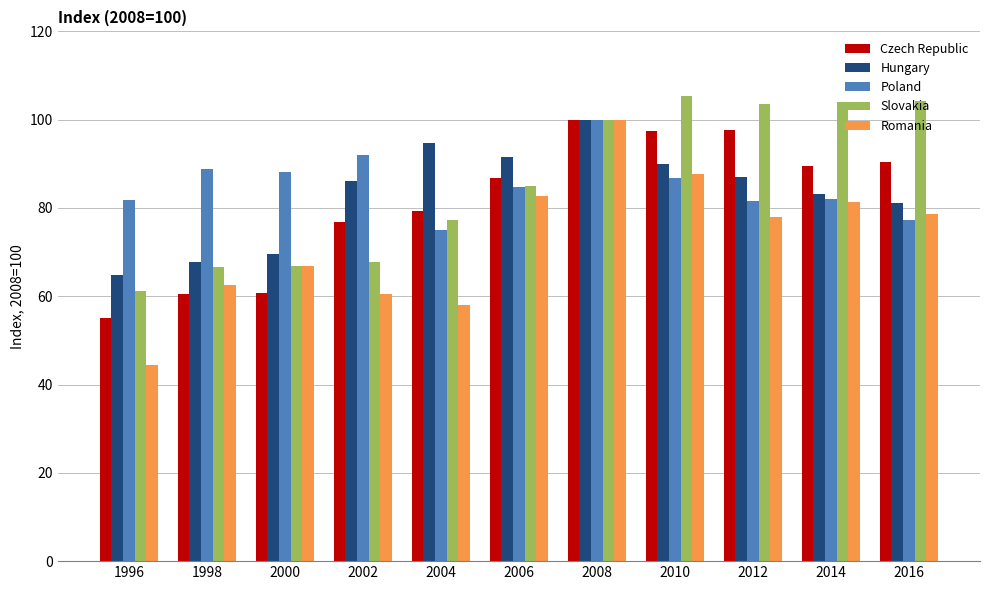

Count the number of data series in this chart.

5